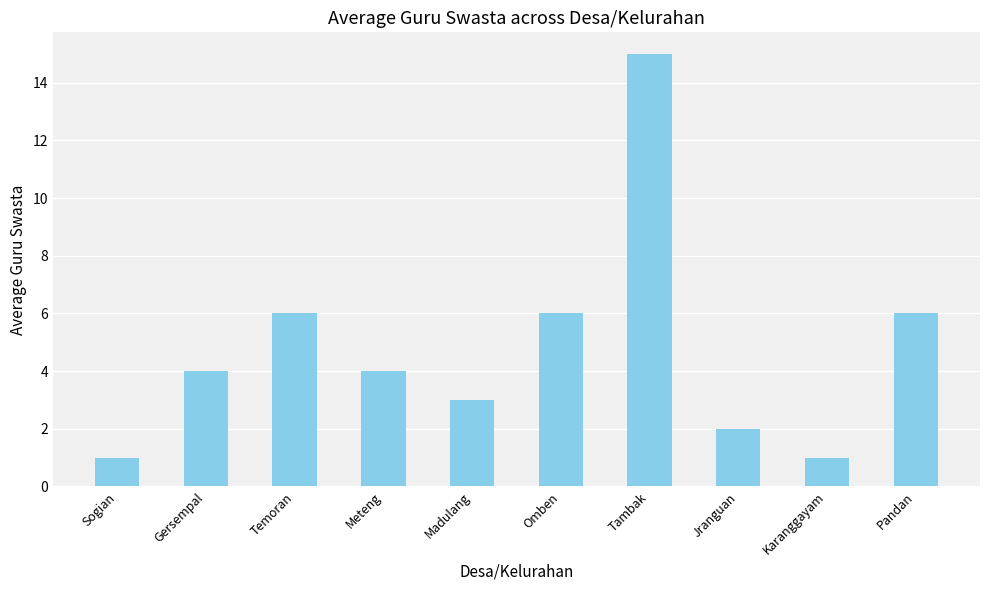

What is the maximum value shown in the chart?

15